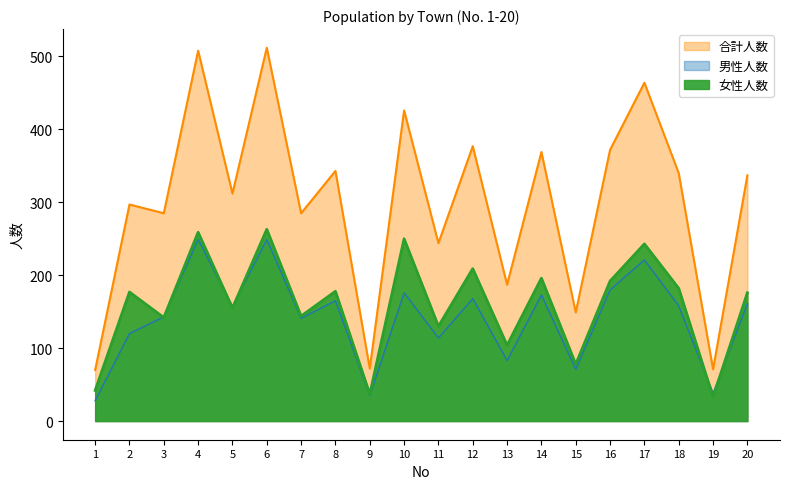

At which category is the sum across all series the highest?

6